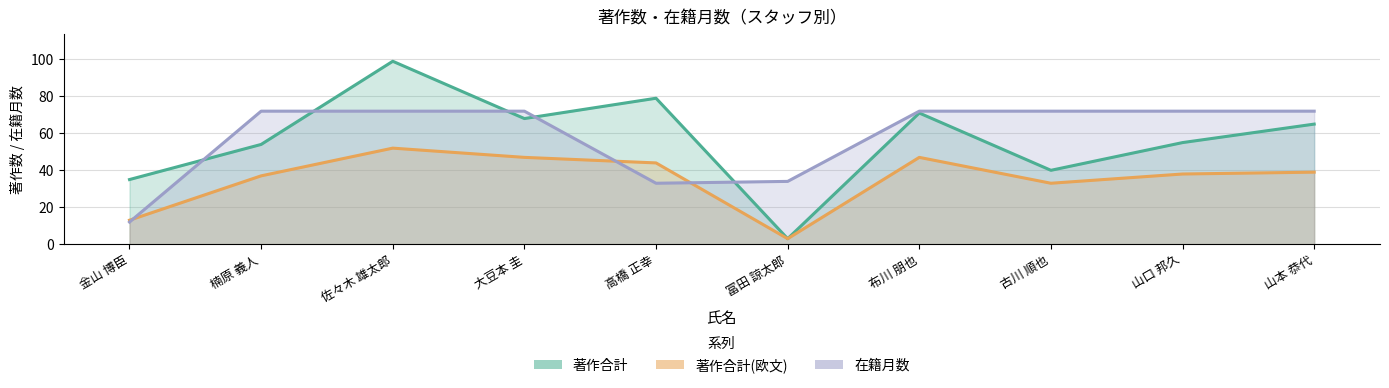

Reading left to right, what are all the values shown in this chart?

著作合計: 35	54	99	68	79	3	71	40	55	65
著作合計(欧文): 13	37	52	47	44	3	47	33	38	39
在籍月数: 12	72	72	72	33	34	72	72	72	72